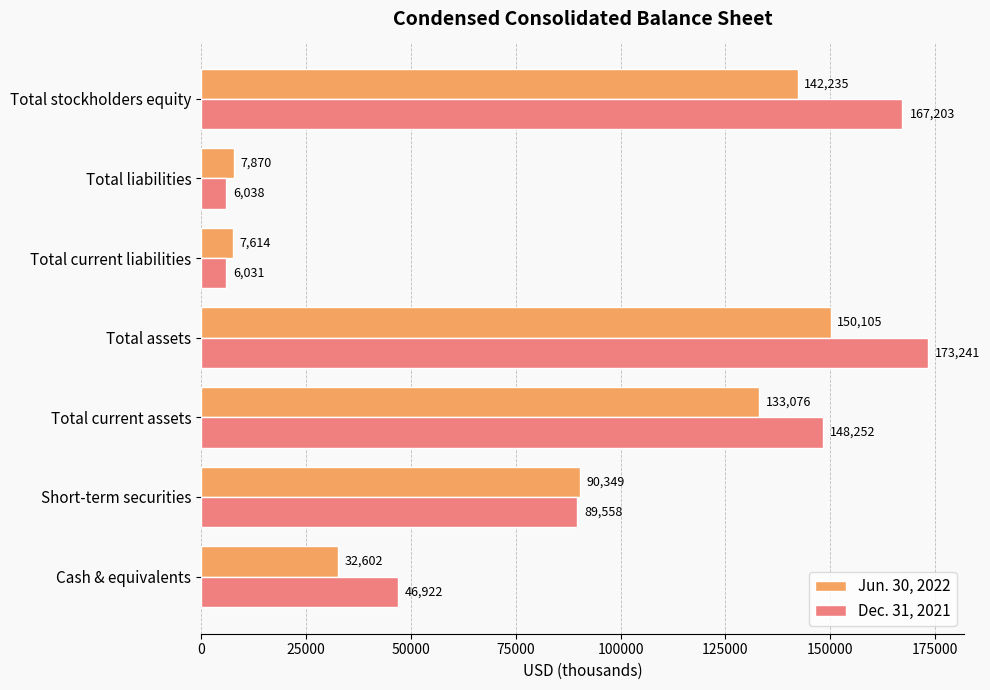

Where is Jun. 30, 2022 nearest to the value 78859?

Short-term securities